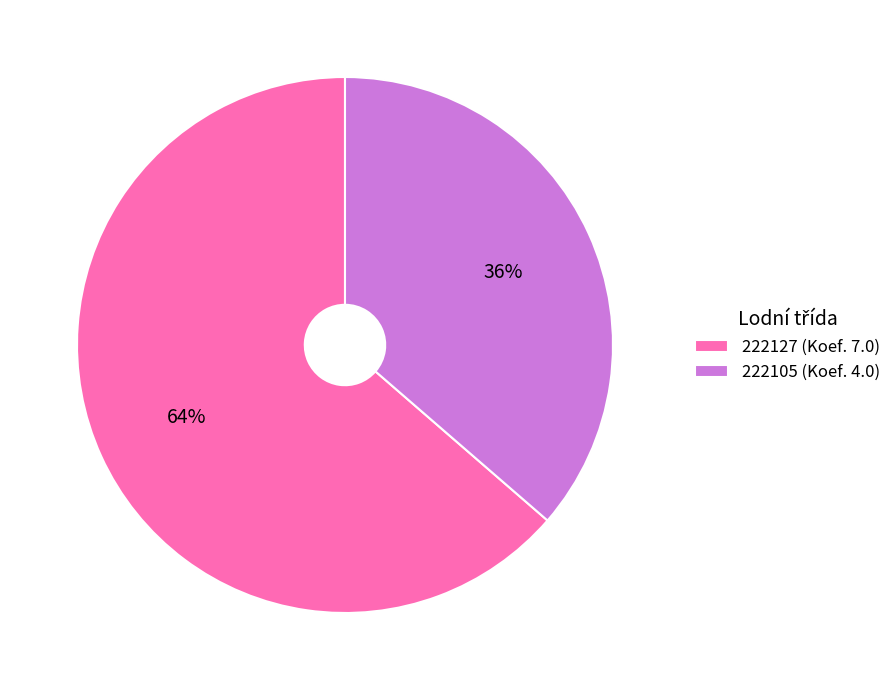

To the nearest percent, what is the combined percentage of 222105 and 222127?

100%